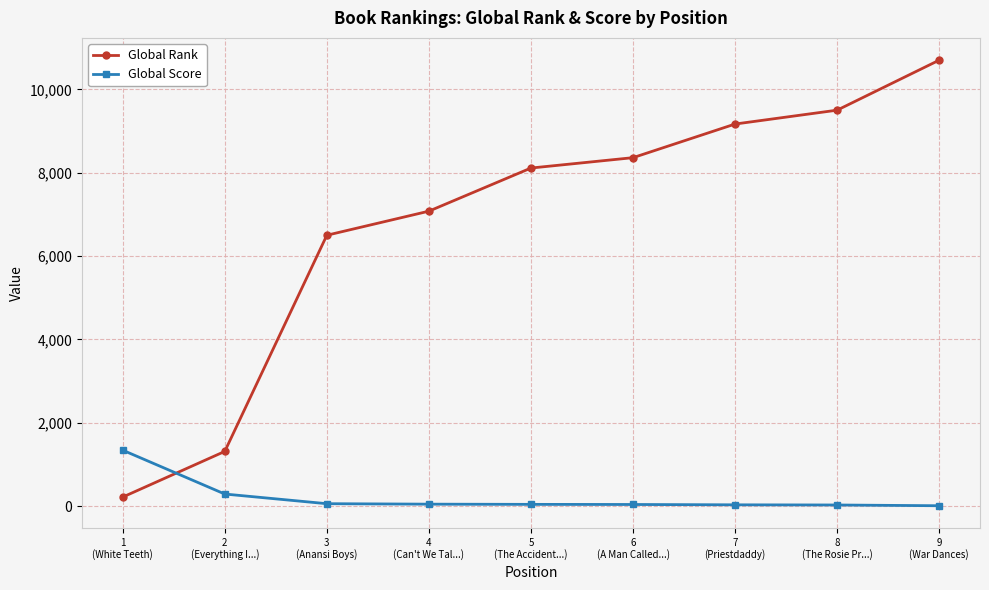

How many values in the Global Score series are below 41?

4